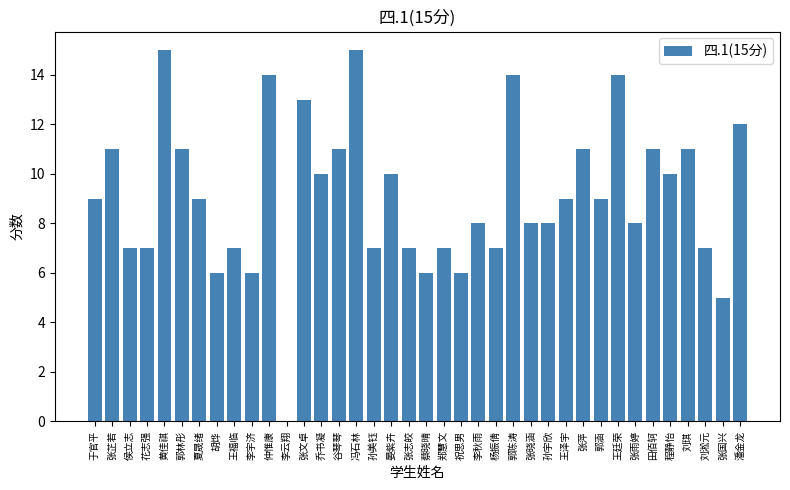

The value at 张晓涵 is 11. True or false?

False